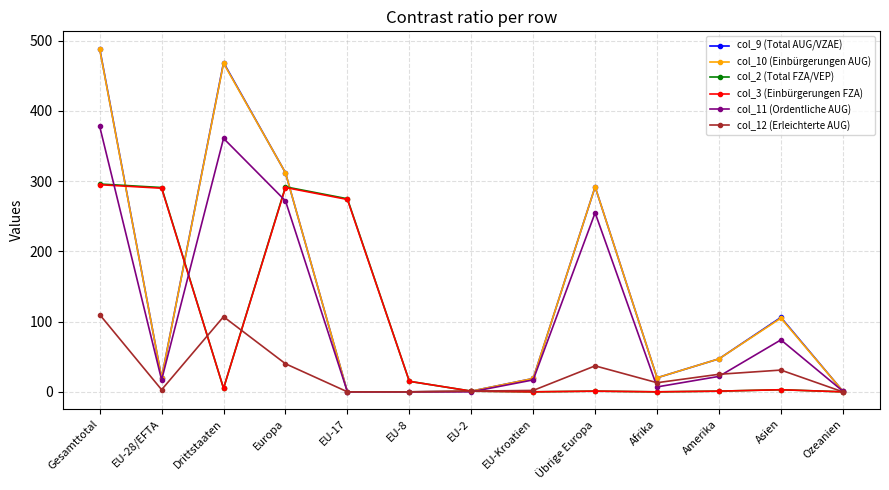

Where is the first local minimum for col_2 (Total FZA/VEP)?

Drittstaaten